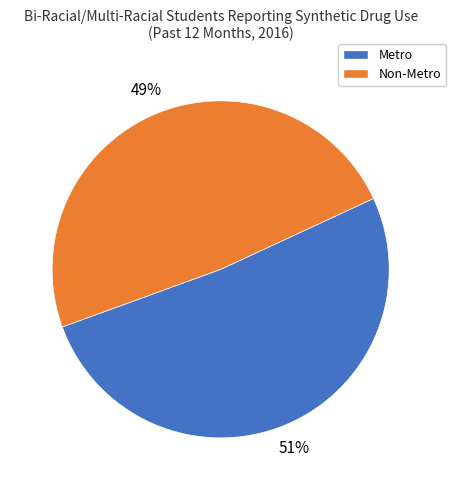

Which has a higher value, Metro or Non-Metro?

Metro